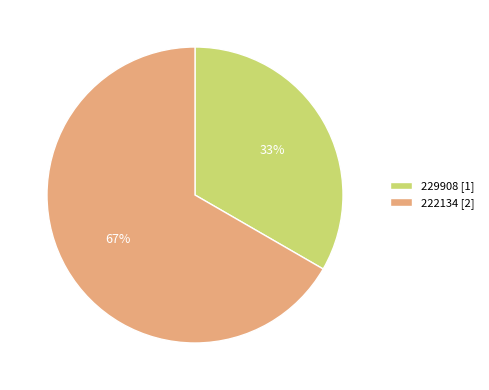

How many slices are in this pie chart?

2